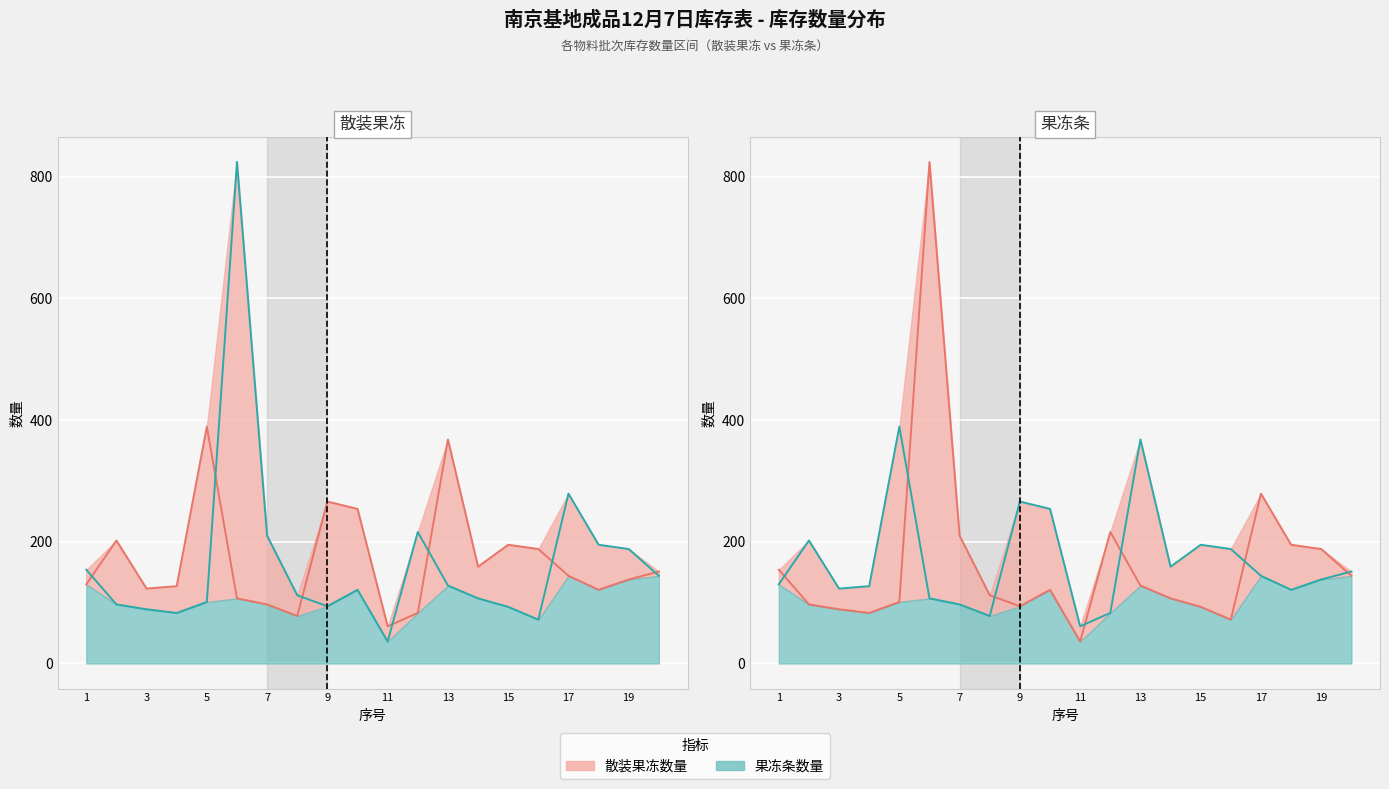

In 果冻条数量, how many points are lower than both neighbors (excluding endpoints)?

4